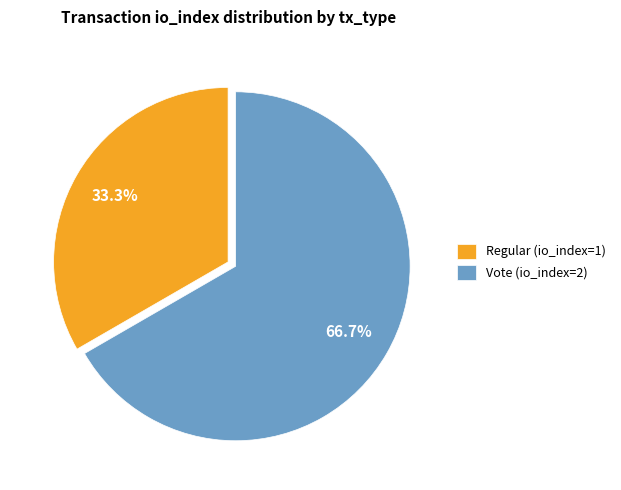

To the nearest percent, what is the difference between the largest and smallest slice percentages?

33%